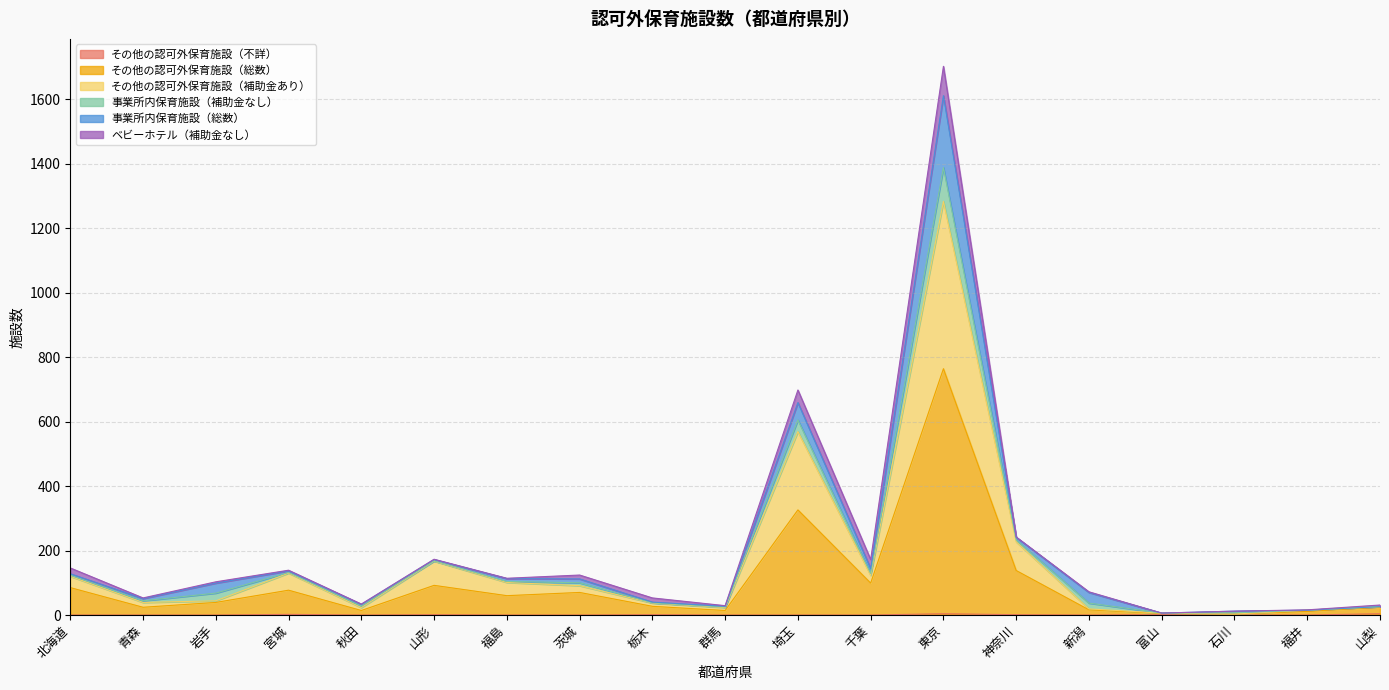

In その他の認可外保育施設（不詳）, how many points are lower than both neighbors (excluding endpoints)?

2